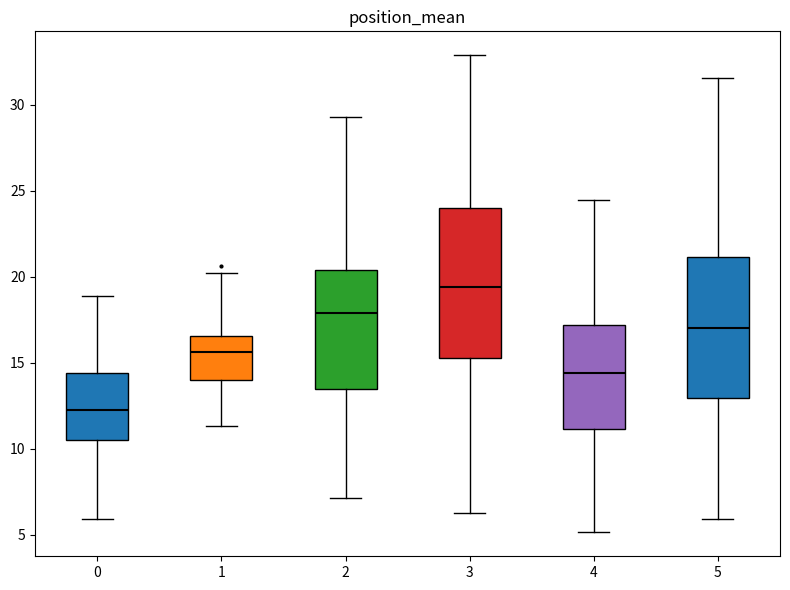

Reading left to right, read every box against the y-axis: the position of its median line, the range the box covers, and the ends of its whiskers. The values are not printed on the chart, so give them approximately, as read against the axis.

0: median 12.5, box 10.5 to 14.5, whiskers 6.0 to 19.0
1: median 15.5, box 14.0 to 16.5, whiskers 11.5 to 20.0
2: median 18.0, box 13.5 to 20.5, whiskers 7.0 to 29.5
3: median 19.5, box 15.5 to 24.0, whiskers 6.5 to 33.0
4: median 14.5, box 11.0 to 17.0, whiskers 5.0 to 24.5
5: median 17.0, box 13.0 to 21.0, whiskers 6.0 to 31.5